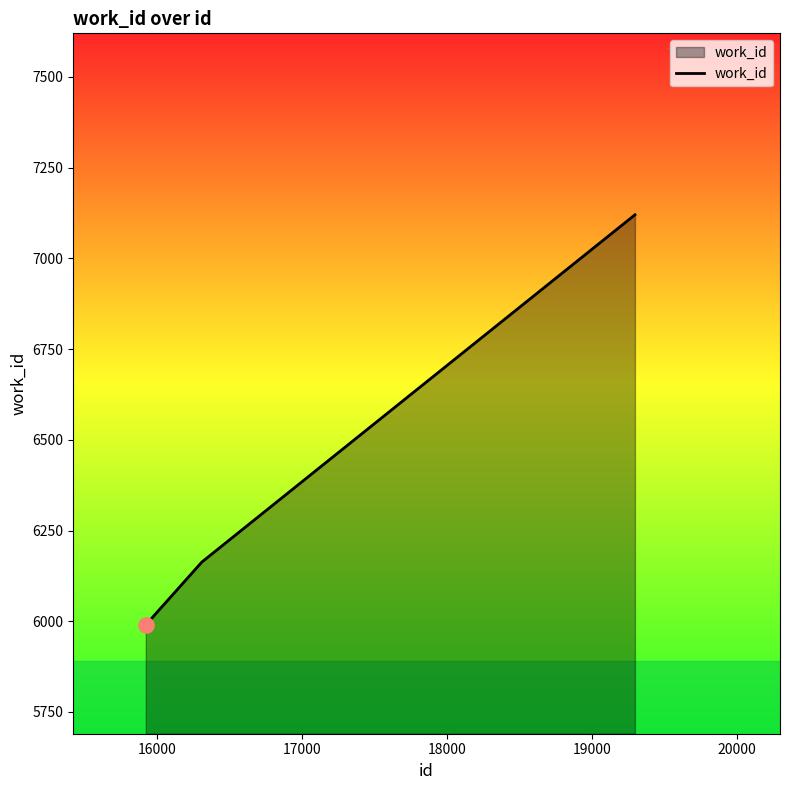

What is the difference between the maximum and second lowest values?

957